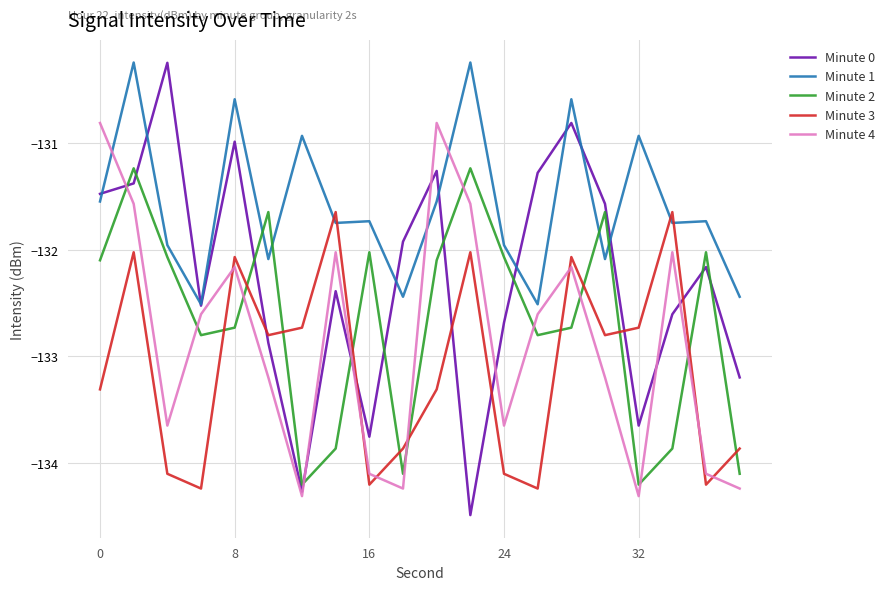

Which series has the largest range (max minus min)?

Minute 0